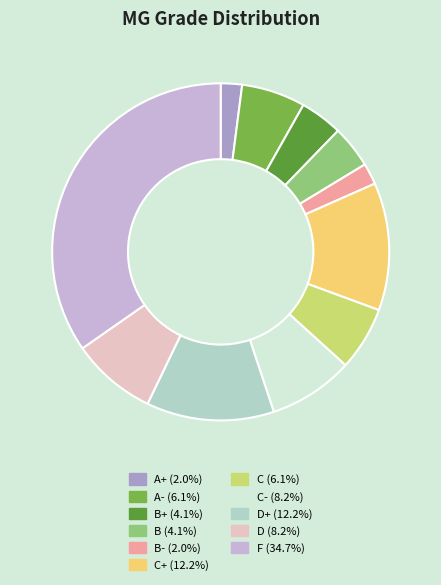

How many slices are in this pie chart?

11